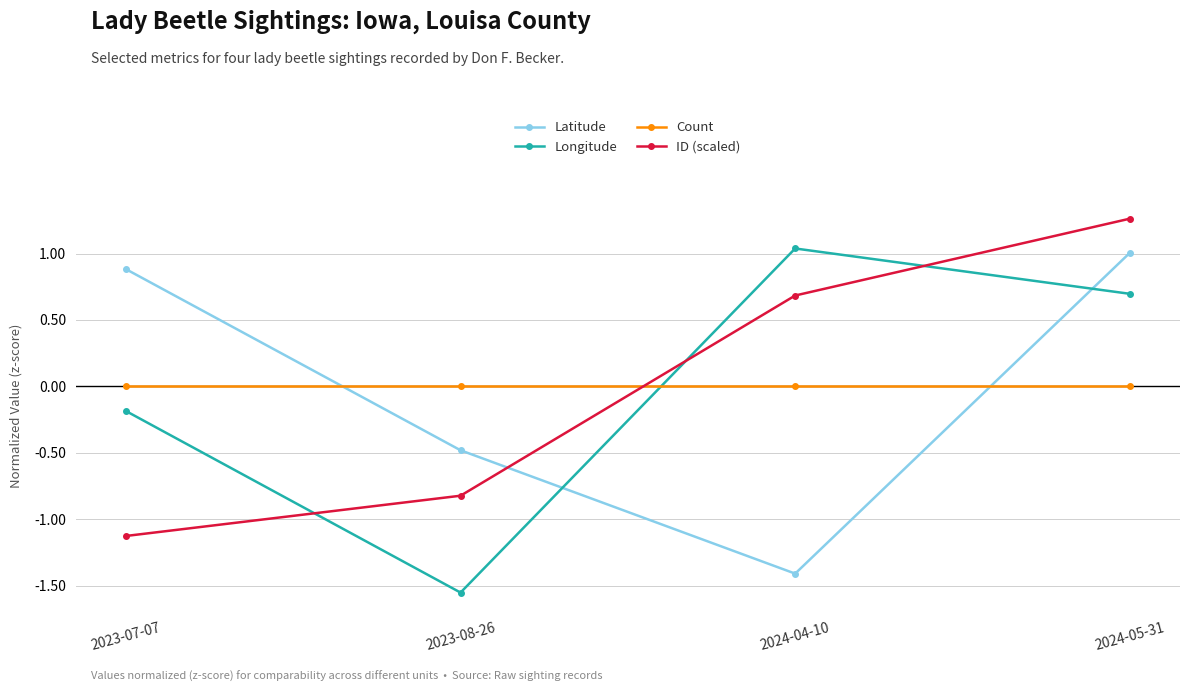

True or false: Count has a value of 0.0 at 2024-05-31.

True